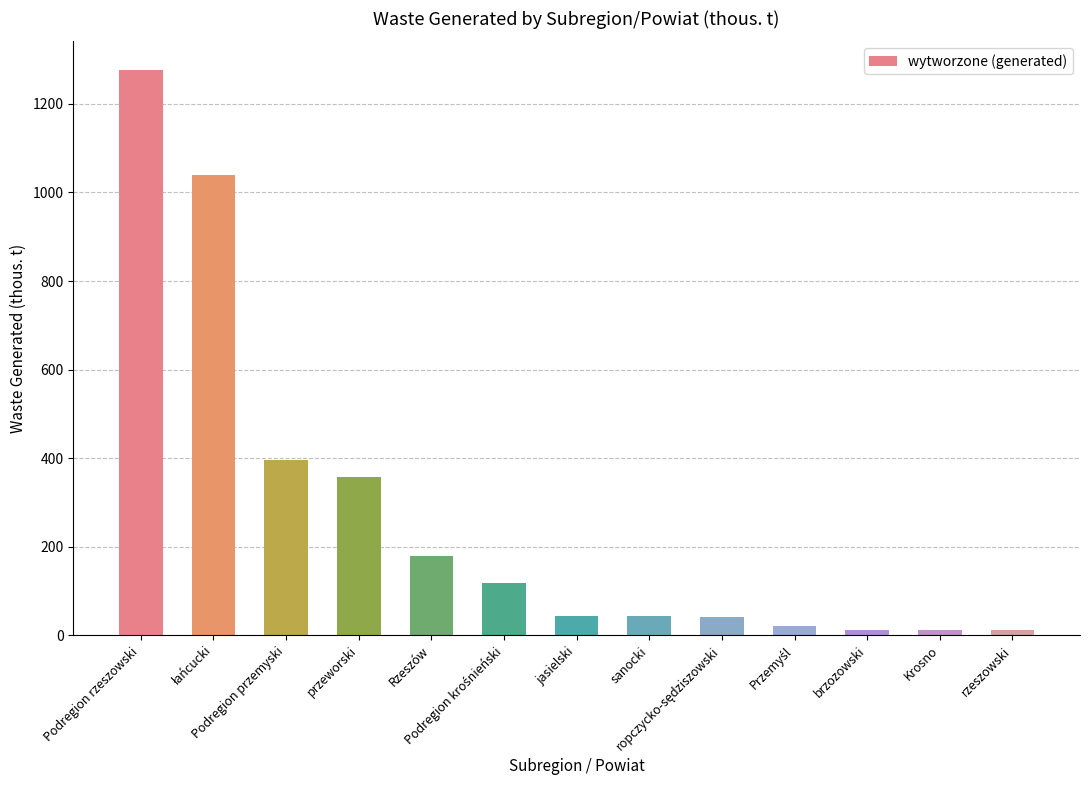

What is the difference between the maximum and minimum values?

1264.8